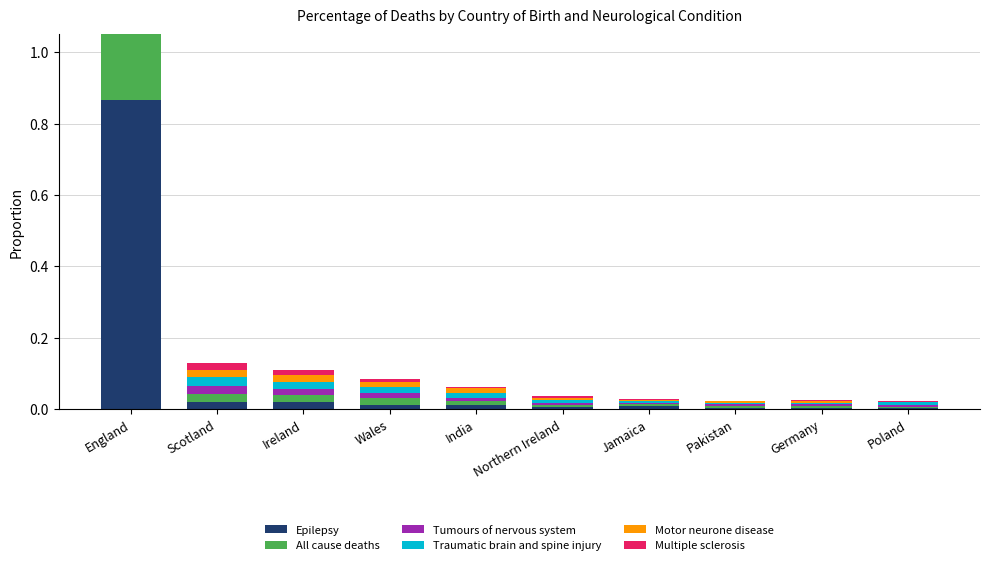

The value of All cause deaths at Northern Ireland is 0.0. True or false?

False